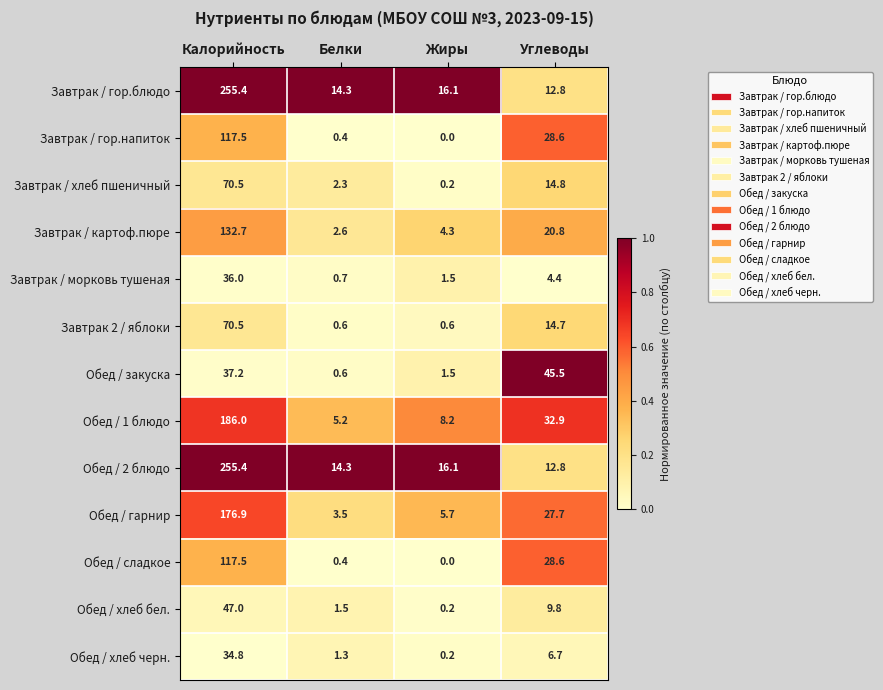

What is the difference between the maximum and minimum values in the Обед / хлеб черн. series?

34.6